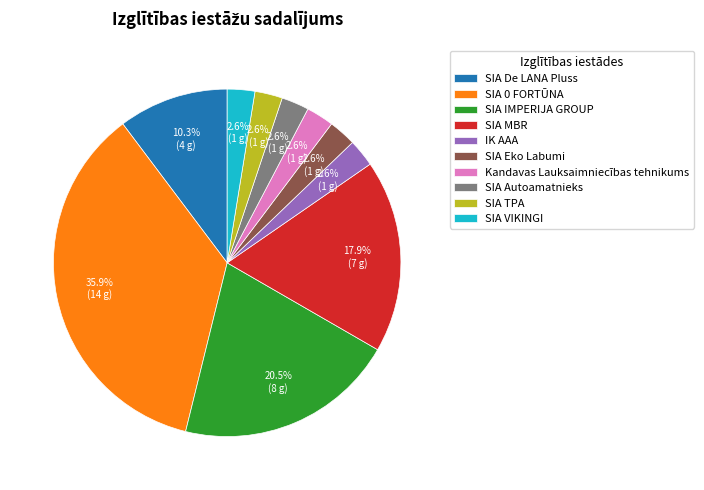

Is there a majority slice in this chart?

No